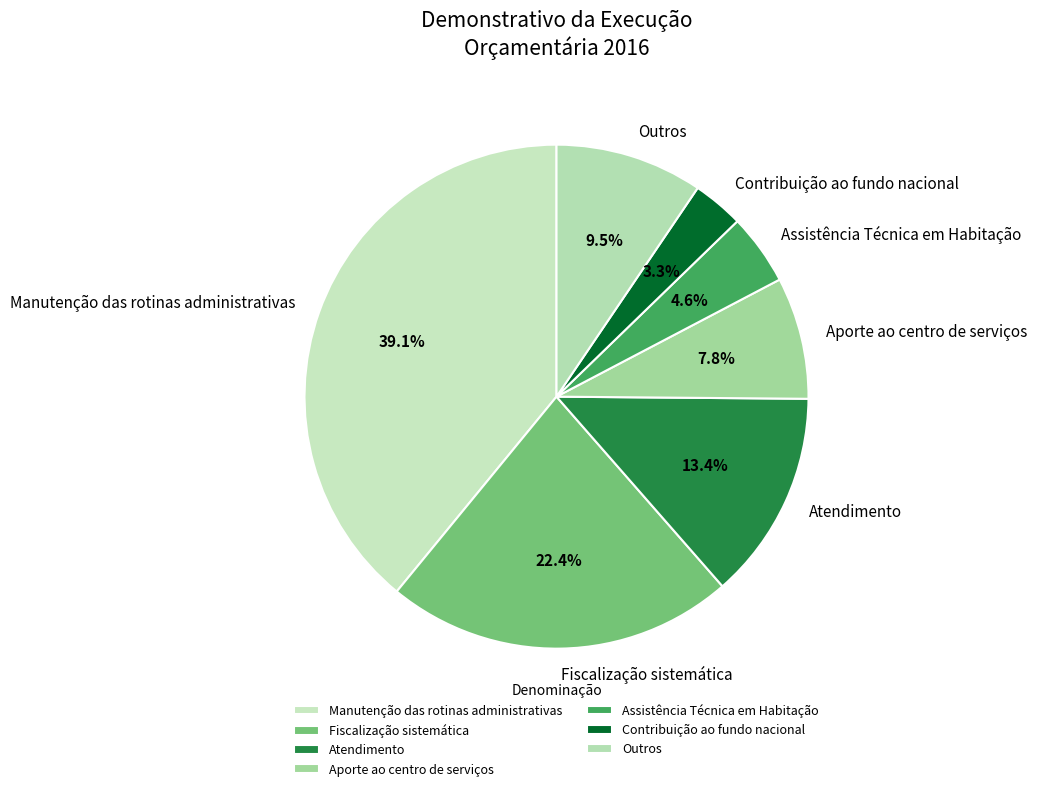

What is the largest slice in the pie chart?

Manutenção das rotinas administrativas